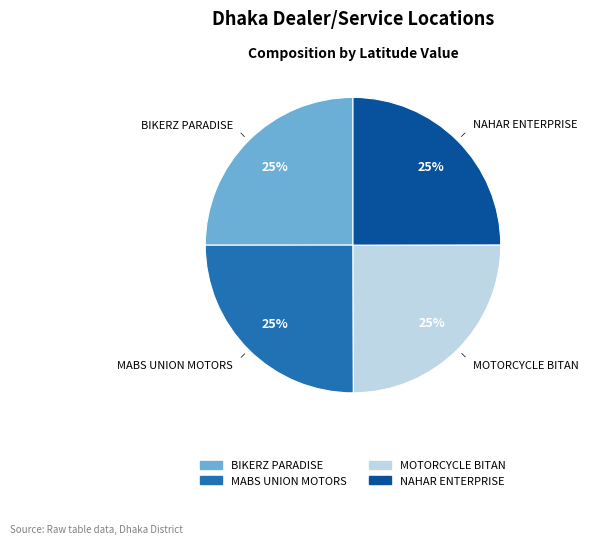

The MABS UNION MOTORS slice represents 25% of the pie. True or false?

True